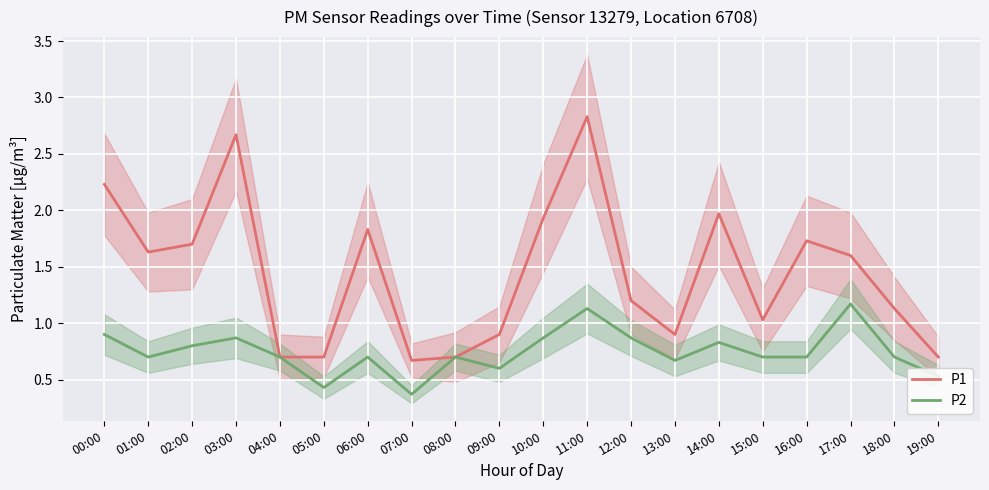

List the series in order of their peak value, lowest first.

P2, P1